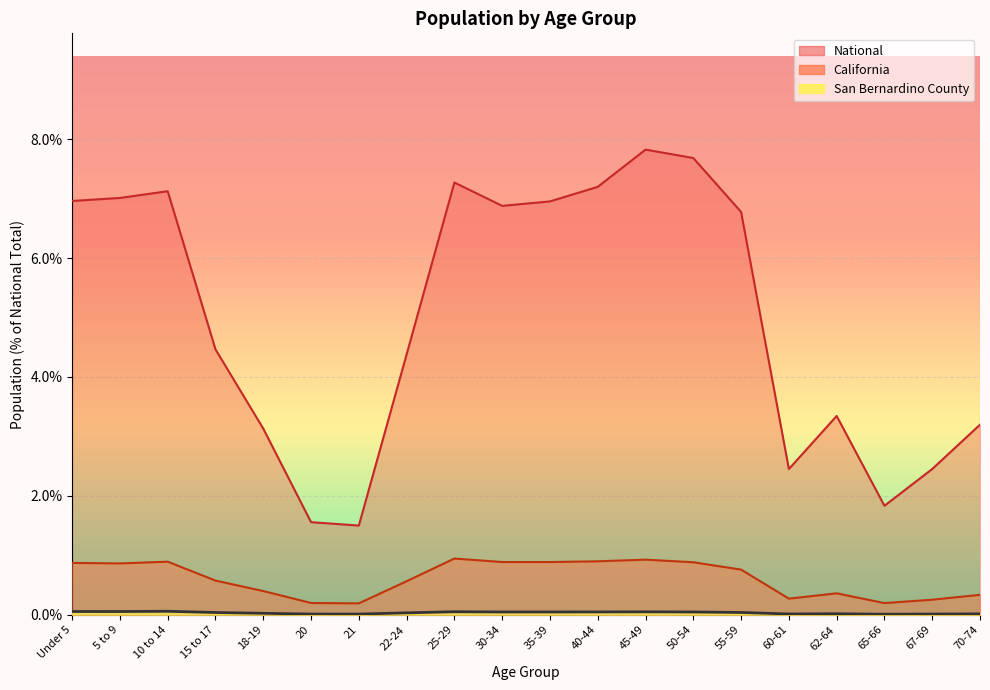

What is the sum of all San Bernardino County values?

0.7